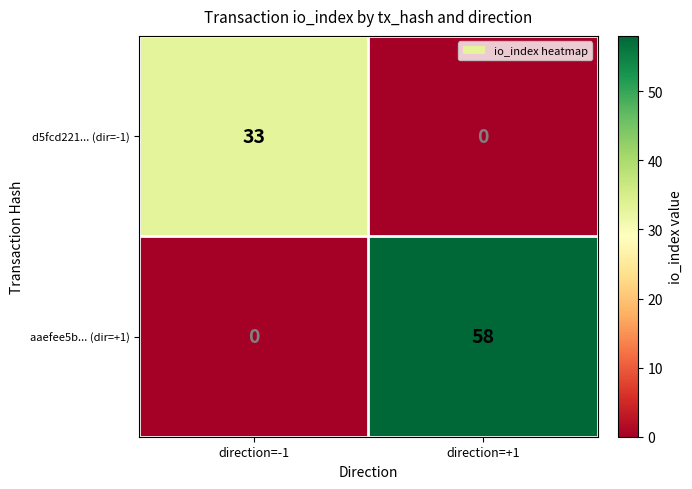

At which category is the sum across all series the highest?

direction=+1